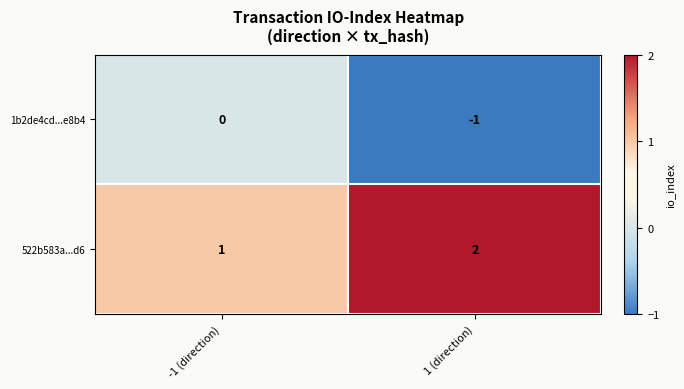

Is it true that 1b2de4cd...e8b4 equals 0 at -1 (direction)?

True